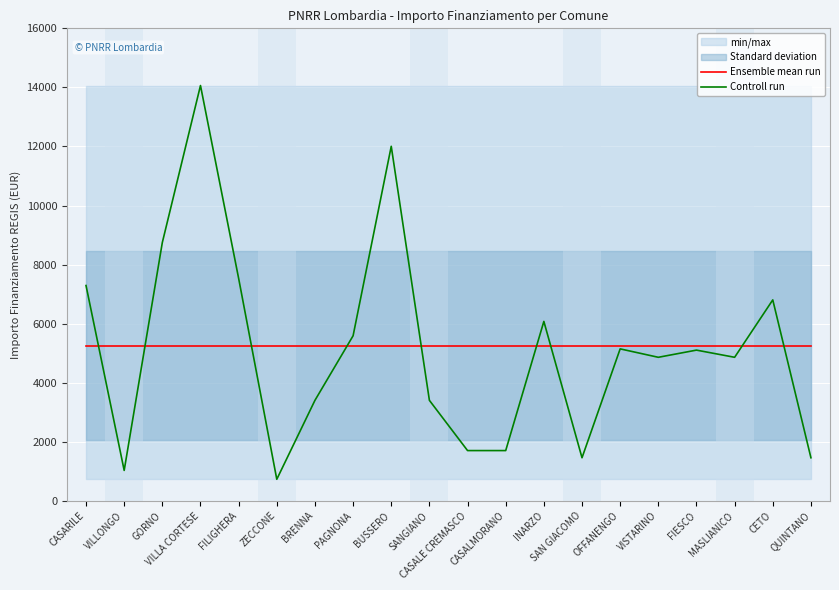

What is the greatest value displayed?

14063.0